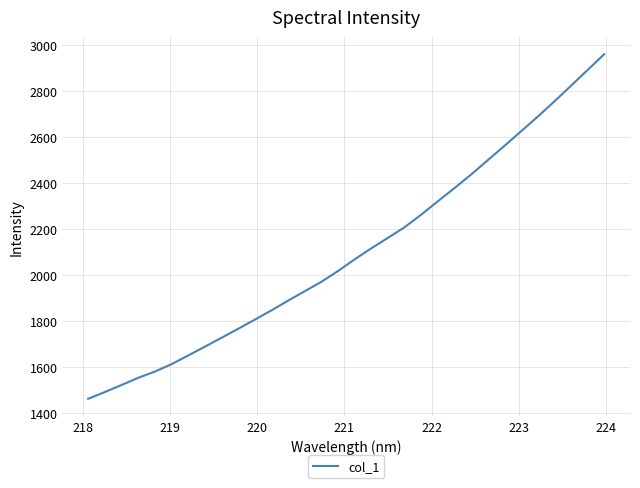

What is the minimum value shown in the chart?

1460.2